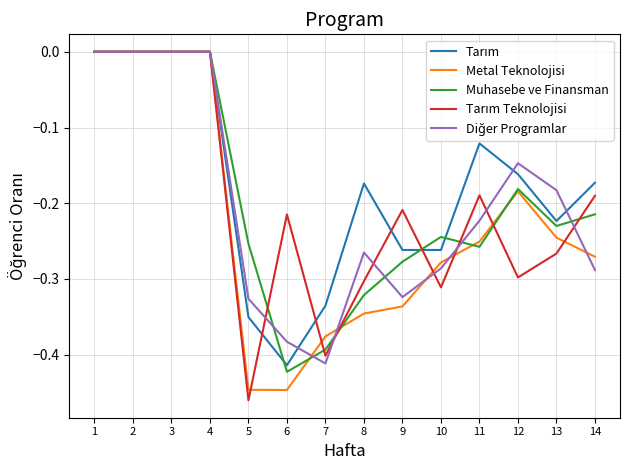

Which category has the lowest value across all series?

5